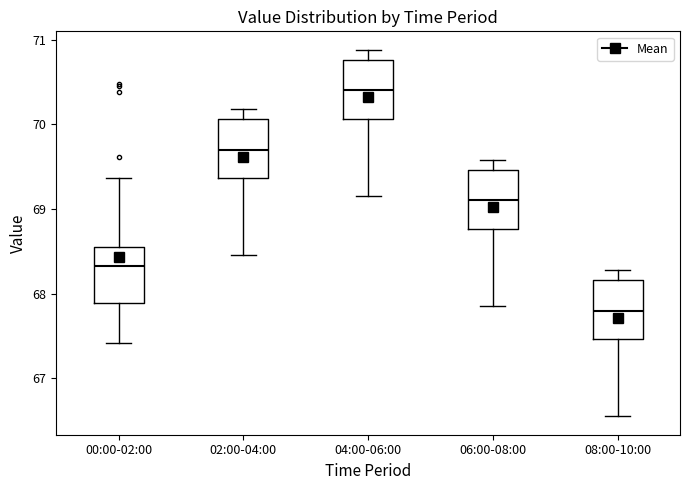

Reading left to right, read every box against the y-axis: the position of its median line, the range the box covers, and the ends of its whiskers. The values are not printed on the chart, so give them approximately, as read against the axis.

00:00-02:00: median 68.3, box 67.9 to 68.6, whiskers 67.4 to 69.4
02:00-04:00: median 69.7, box 69.4 to 70.1, whiskers 68.5 to 70.2
04:00-06:00: median 70.4, box 70.1 to 70.8, whiskers 69.2 to 70.9
06:00-08:00: median 69.1, box 68.8 to 69.5, whiskers 67.9 to 69.6
08:00-10:00: median 67.8, box 67.5 to 68.2, whiskers 66.6 to 68.3